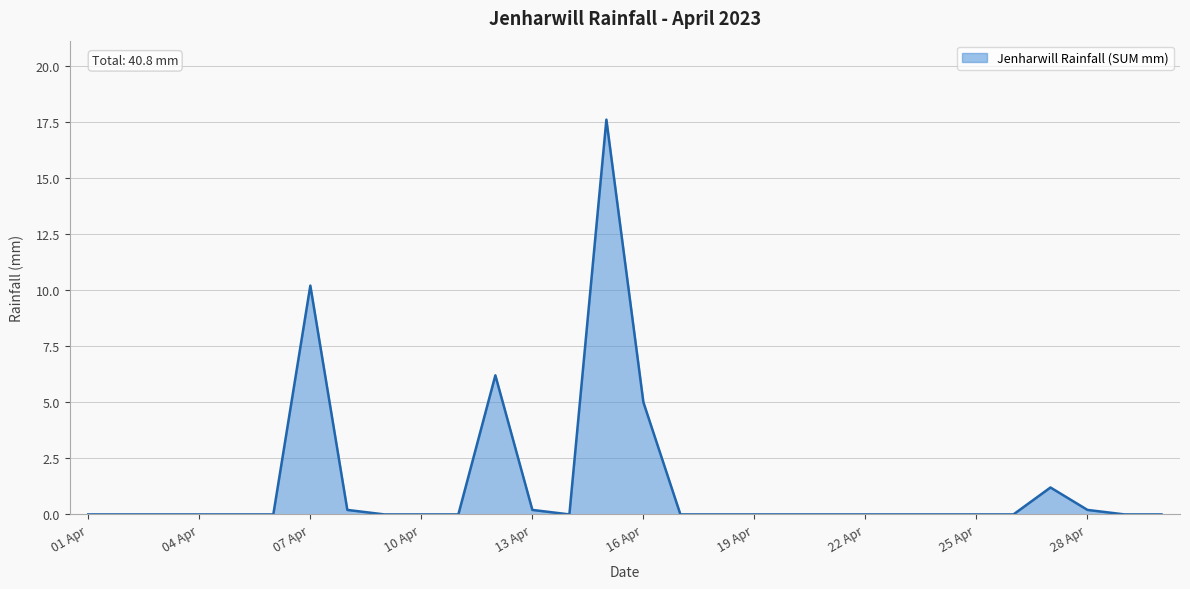

What is the greatest value displayed?

17.6